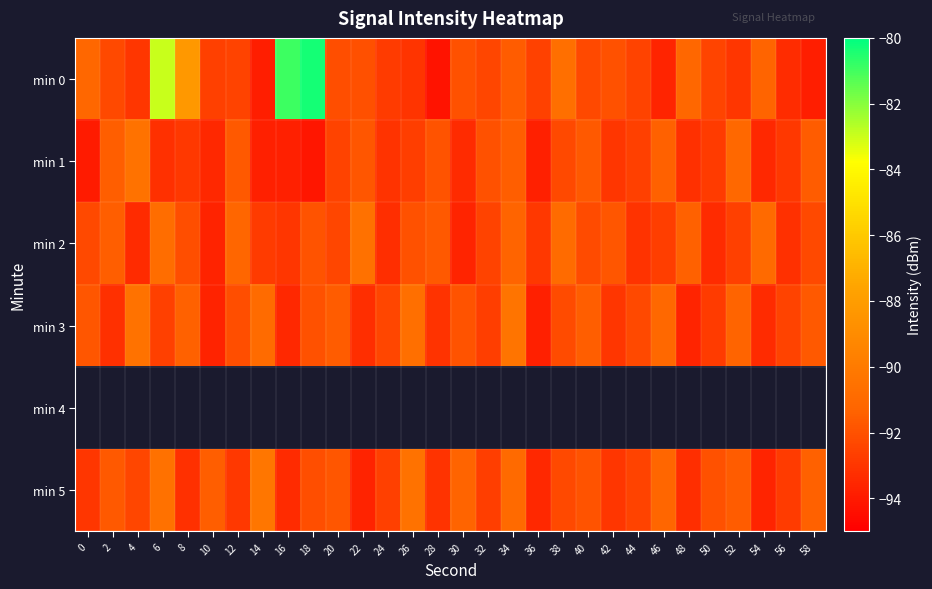

What is the difference between the min 1 values at 26 and 58?

1.1